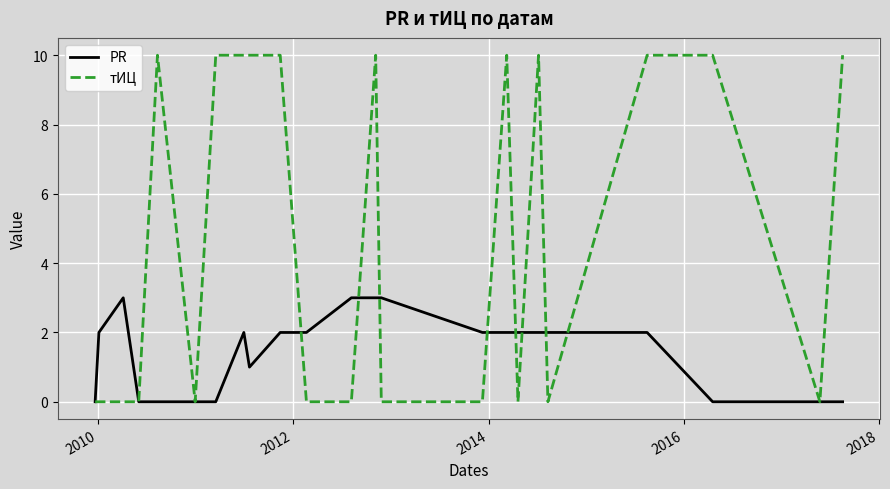

True or false: PR and тИЦ intersect in this chart.

True